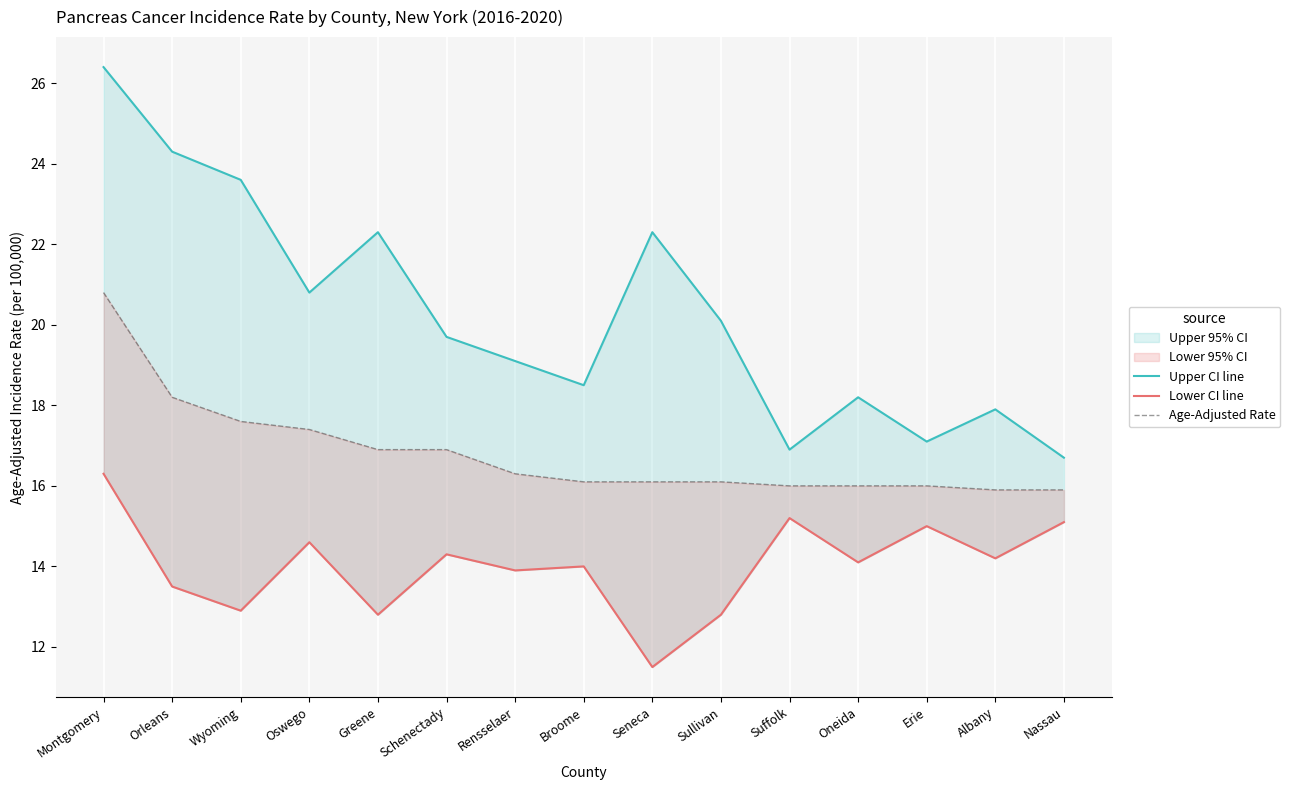

What is the total value across all series at Oswego?

52.8